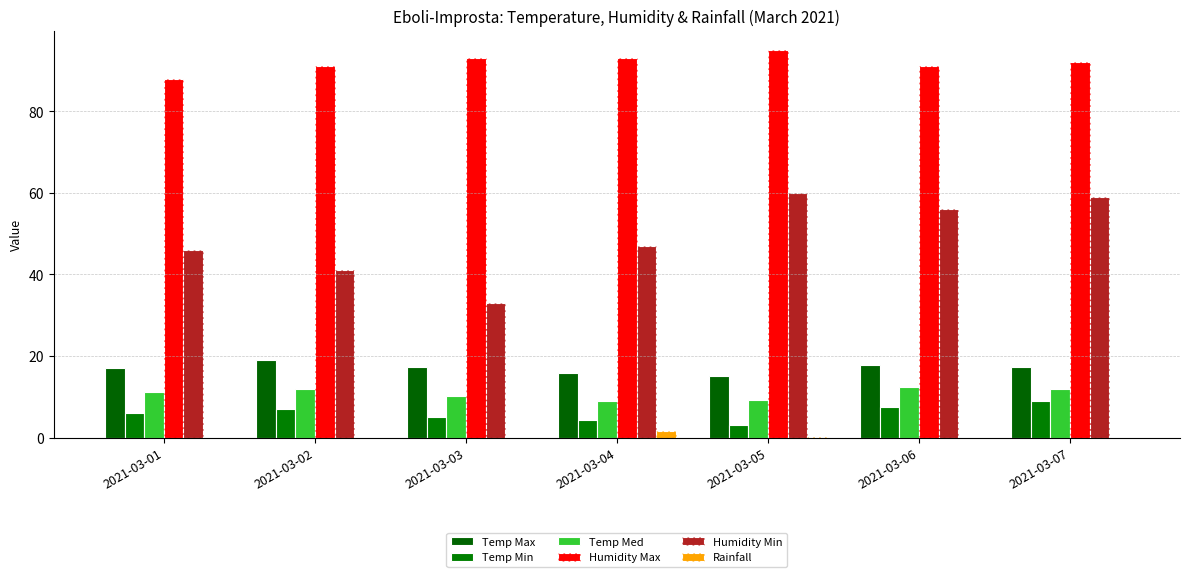

Which category has the highest value in the Humidity Min series?

2021-03-05